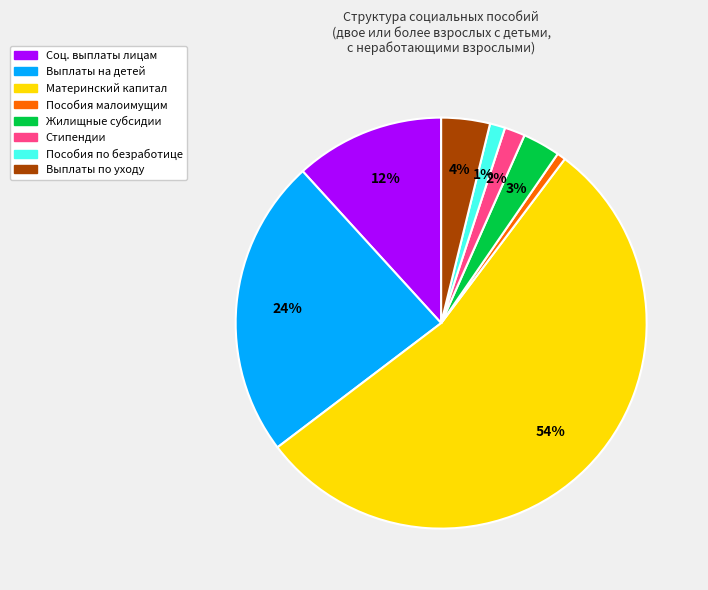

Does any single category account for the majority?

Yes